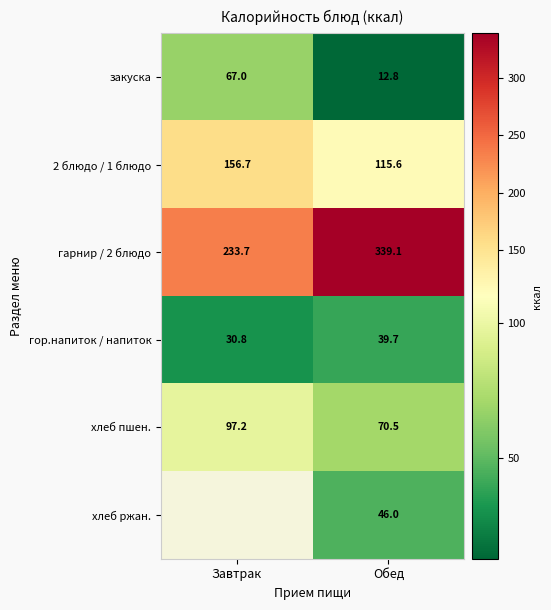

Is the value of 2 блюдо / 1 блюдо at Завтрак greater than the value of гарнир / 2 блюдо at Завтрак?

No